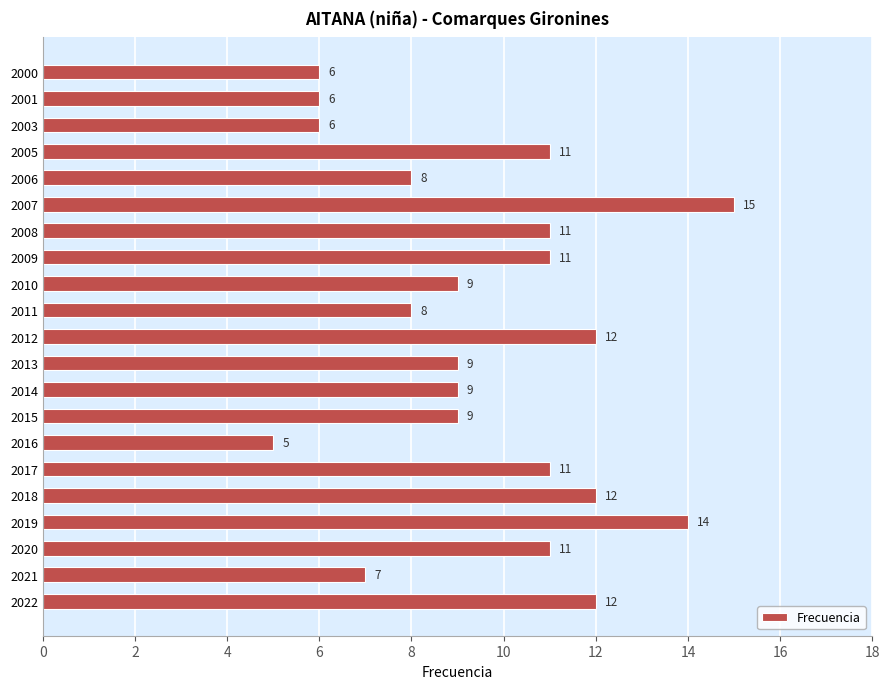

Count the values in the range 8 to 11.

11